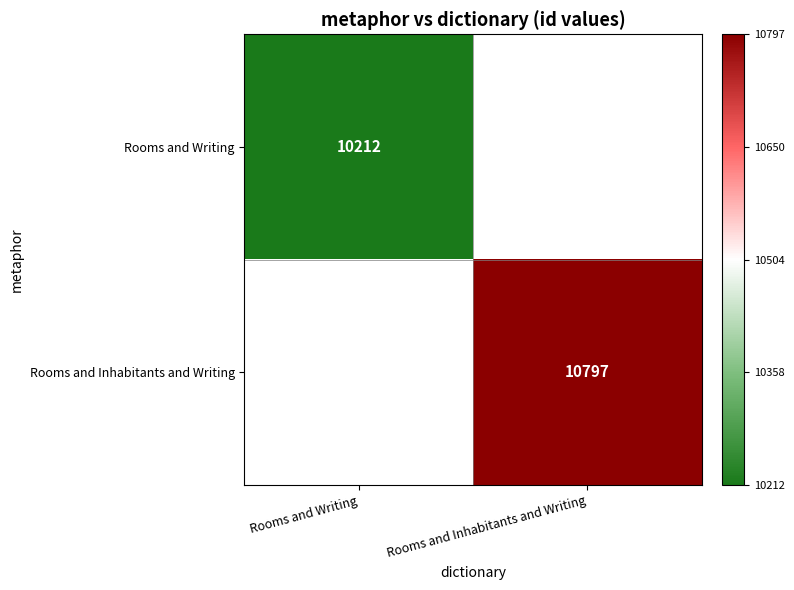

True or false: Rooms and Inhabitants and Writing has a value of 10797 at Rooms and Inhabitants and Writing.

True